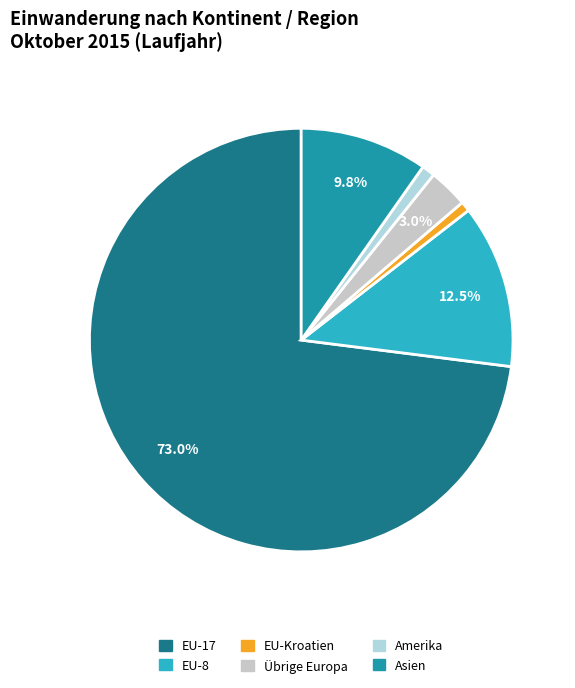

How many slices are in this pie chart?

6